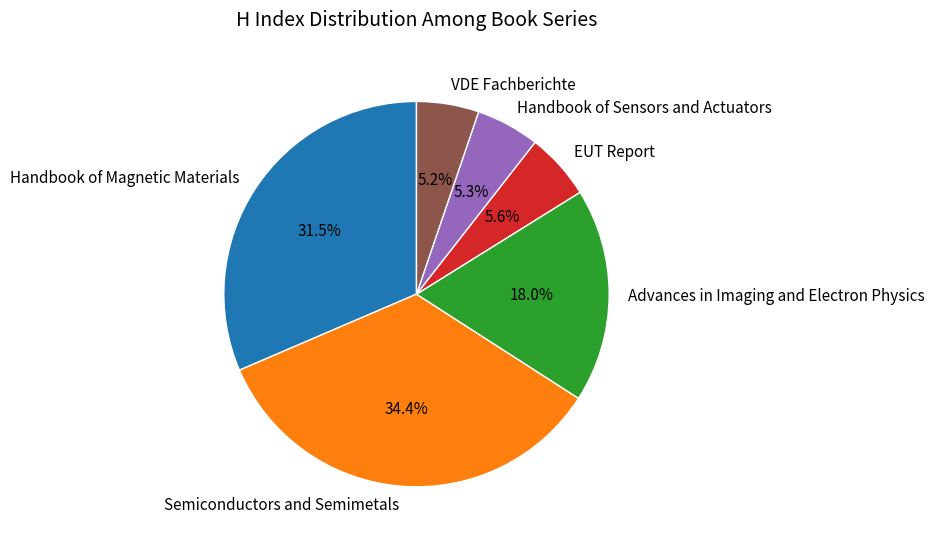

Which slice is the largest?

Semiconductors and Semimetals